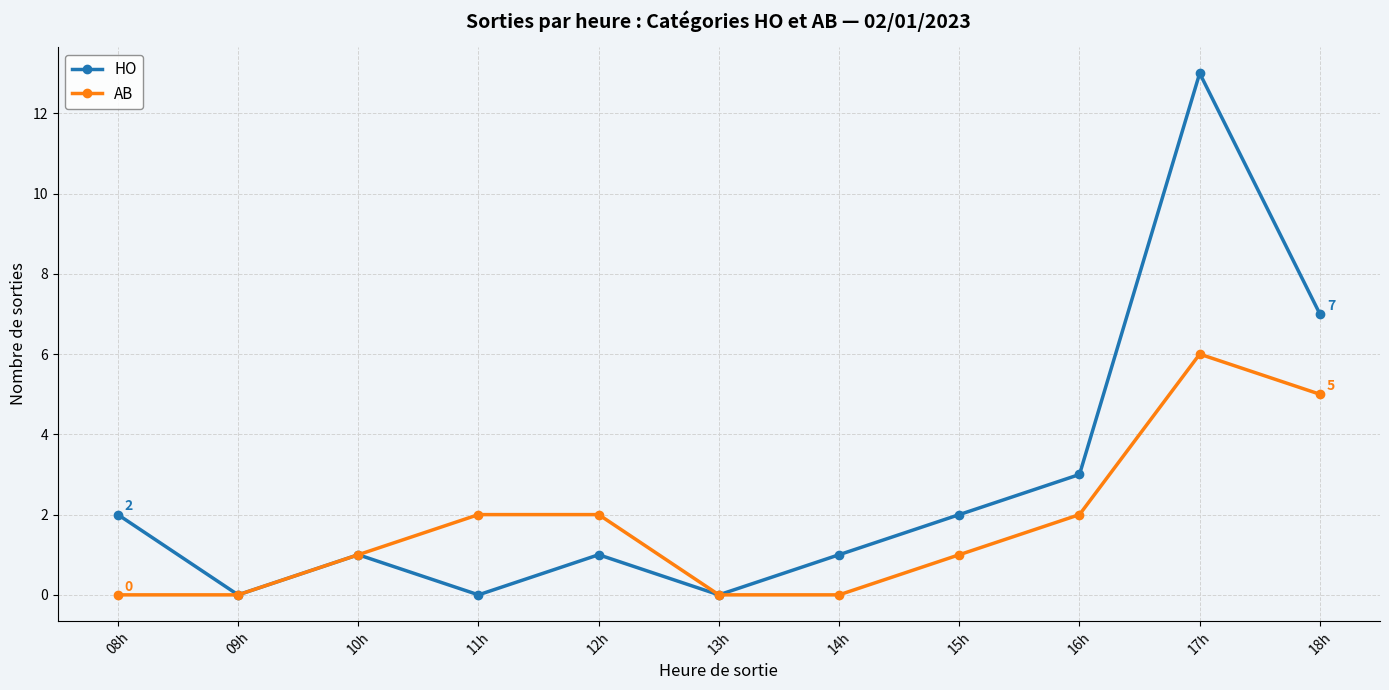

Reading left to right, extract all data points from this chart.

HO: 2	0	1	0	1	0	1	2	3	13	7
AB: 0	0	1	2	2	0	0	1	2	6	5